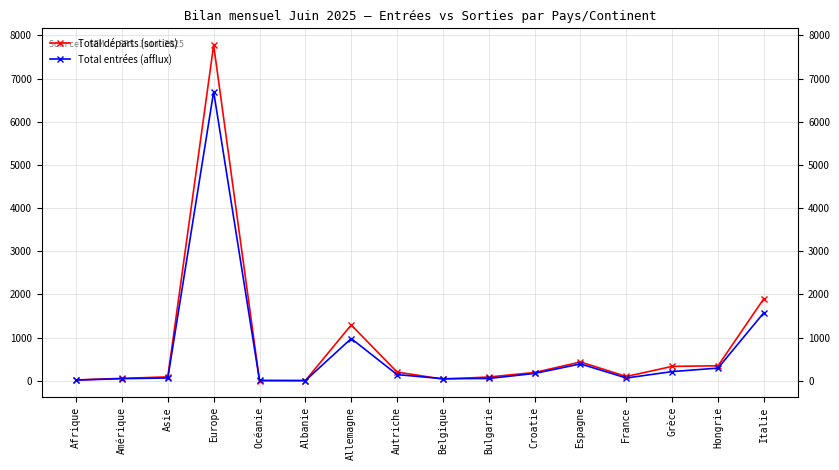

What is the maximum value for Total départs (sorties)?

7775